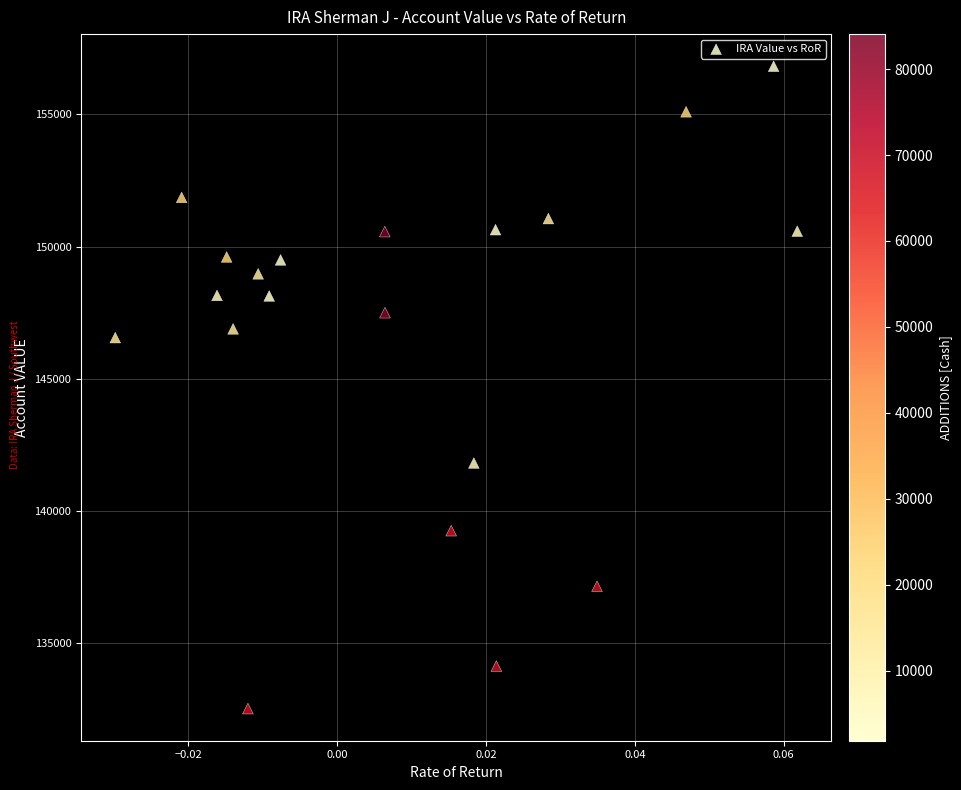

What Y value in the scatter plot is closest to 144672?

146556.3